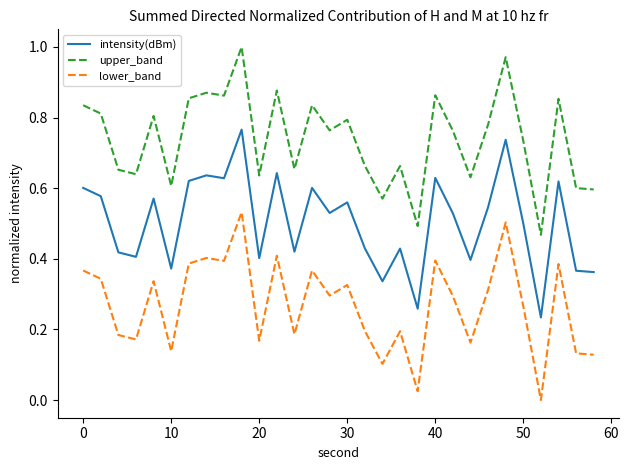

Rank the series by their maximum value, from highest to lowest.

upper_band, intensity(dBm), lower_band